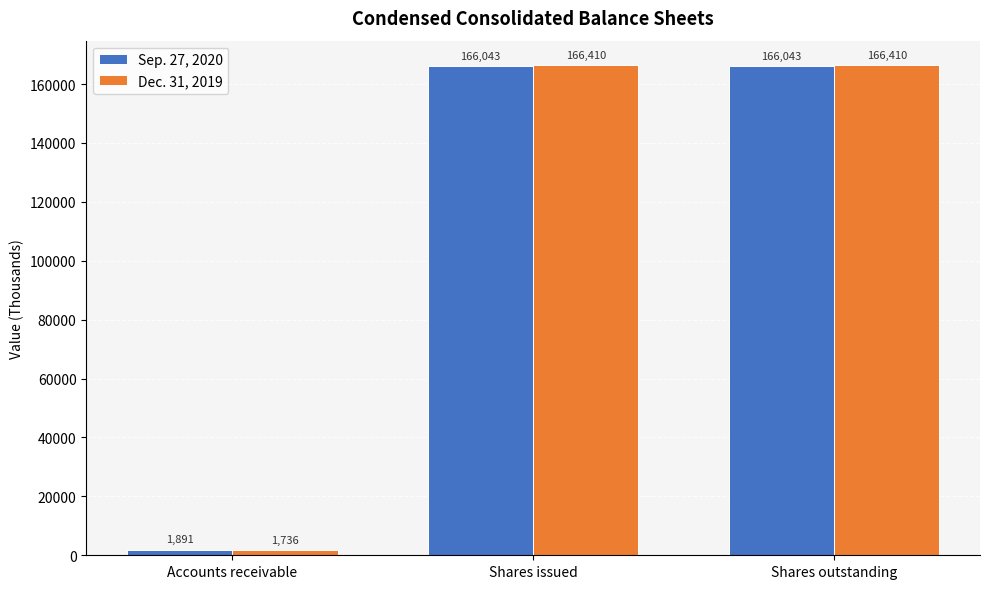

At which label does Dec. 31, 2019 reach its minimum?

Accounts receivable